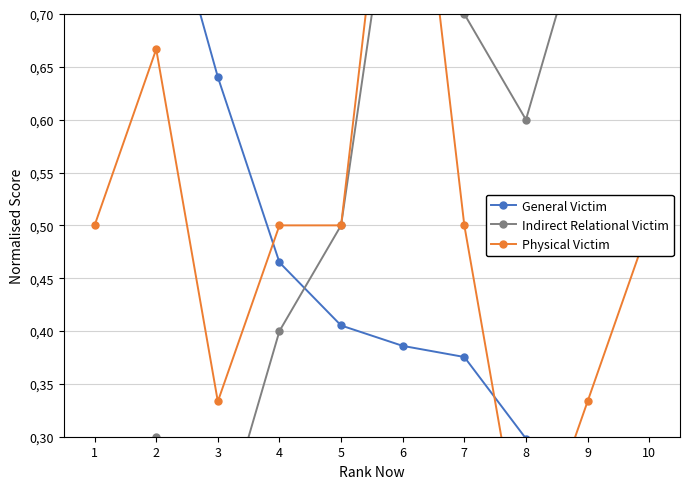

Which category has the lowest value in the General Victim series?

10